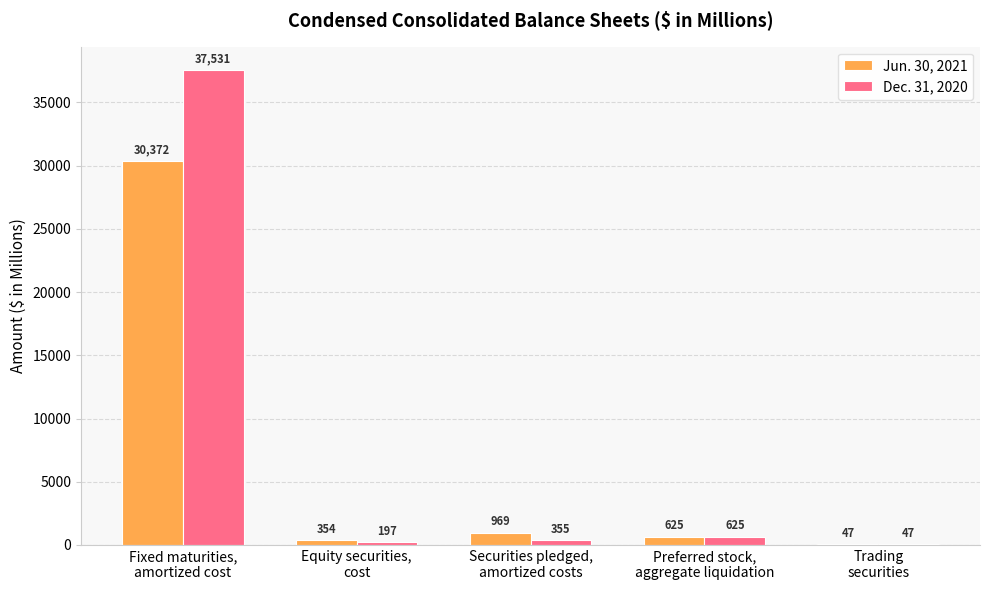

Reading left to right, transcribe all the data shown in this chart.

Jun. 30, 2021: Fixed maturities,
amortized cost=30372	Equity securities,
cost=354	Securities pledged,
amortized costs=969	Preferred stock,
aggregate liquidation=625	Trading
securities=47
Dec. 31, 2020: Fixed maturities,
amortized cost=37531	Equity securities,
cost=197	Securities pledged,
amortized costs=355	Preferred stock,
aggregate liquidation=625	Trading
securities=47